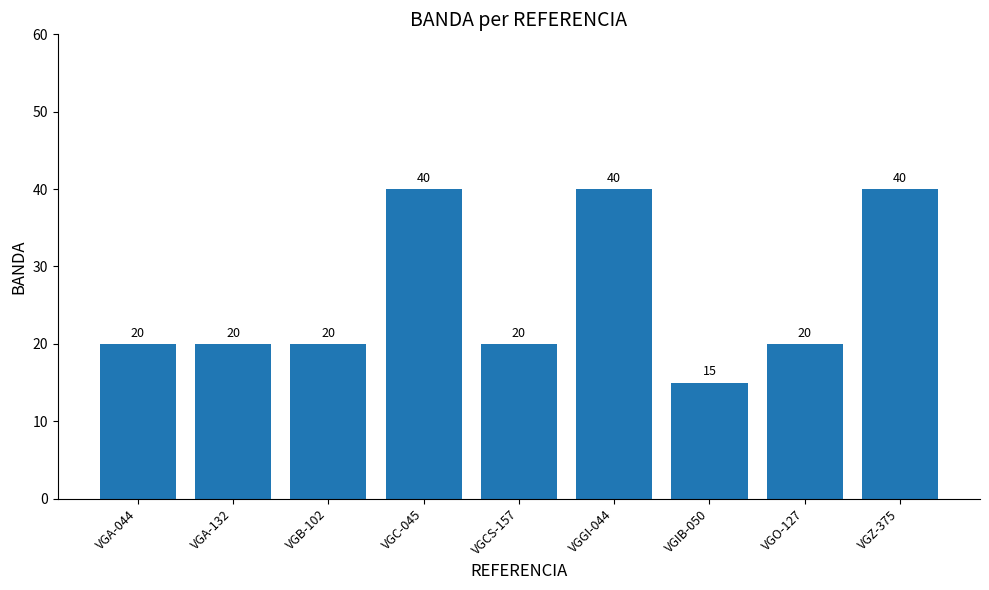

Are the bars horizontal?

No